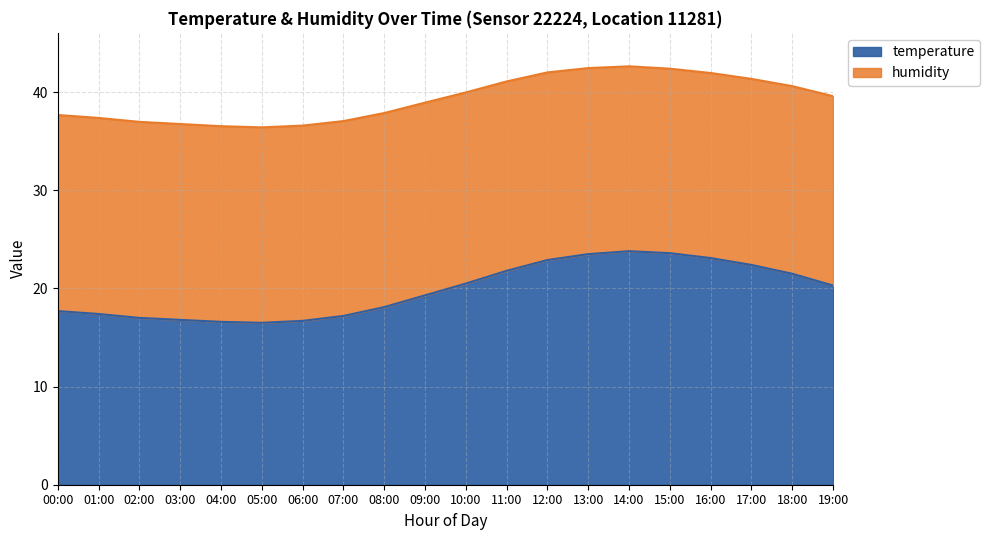

What is the label of the 8th point from the right?

12:00